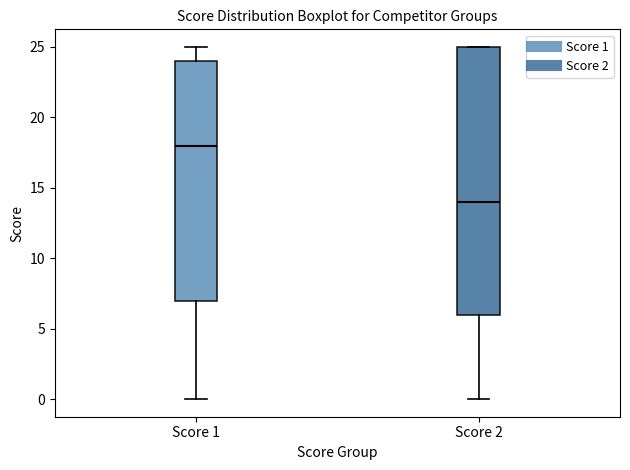

Reading left to right, read every box against the y-axis: the position of its median line, the range the box covers, and the ends of its whiskers. The values are not printed on the chart, so give them approximately, as read against the axis.

Score 1: median 18, box 7 to 24, whiskers 0 to 25
Score 2: median 14, box 6 to 25, whiskers 0 to 25